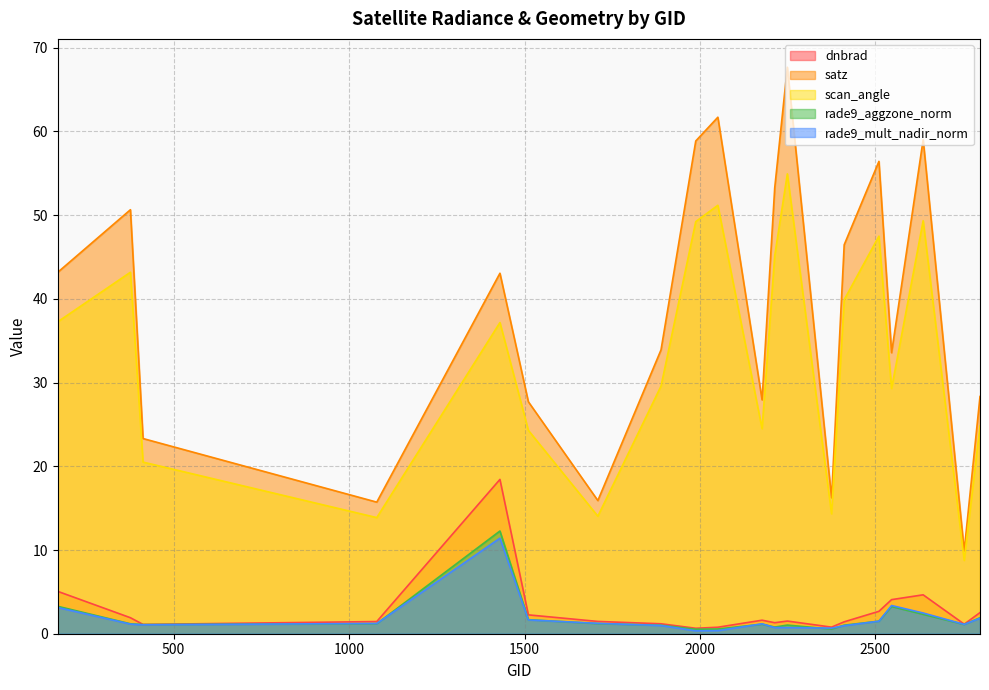

What is the average value of the satz series?

38.6